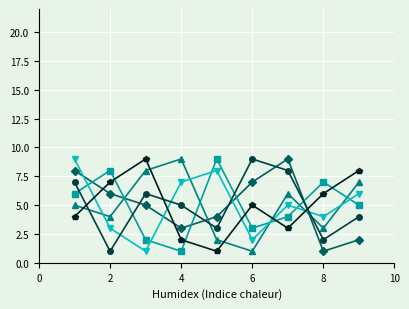

What is the maximum value shown in the chart?

9